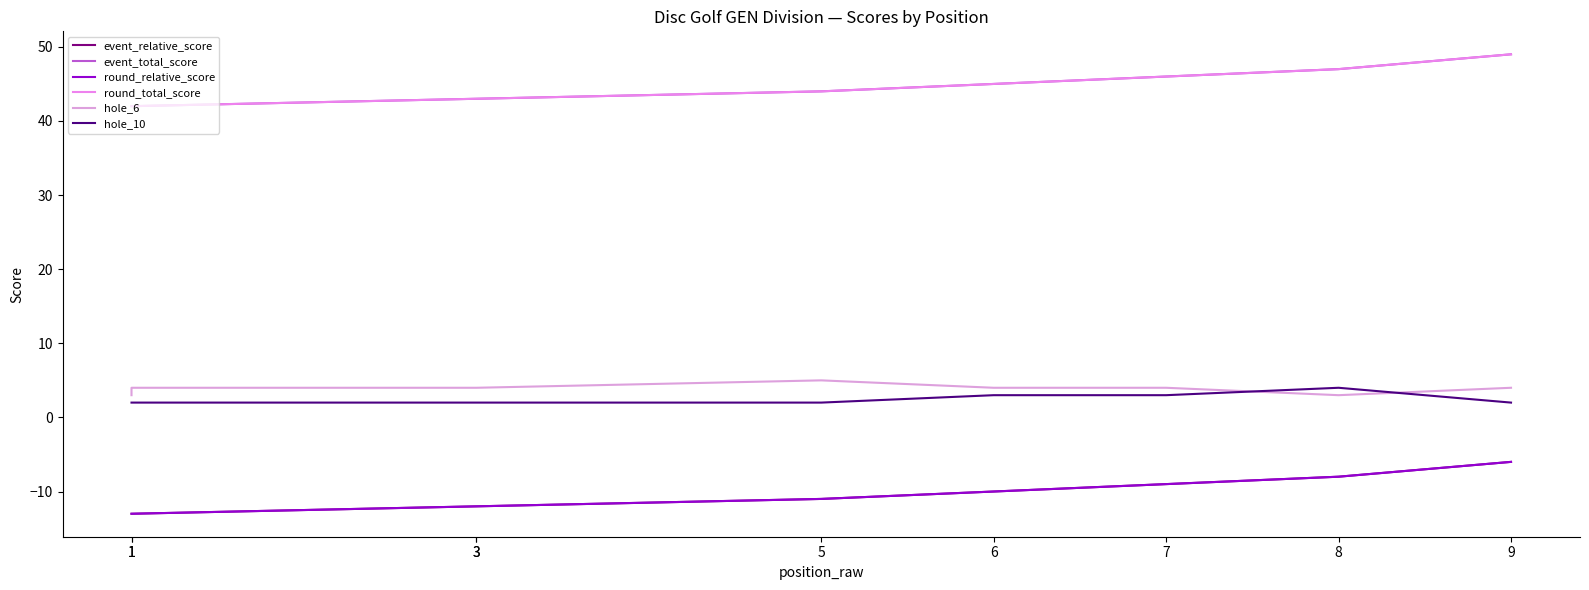

What are all the series names shown in the legend?

event_relative_score, event_total_score, round_relative_score, round_total_score, hole_6, hole_10